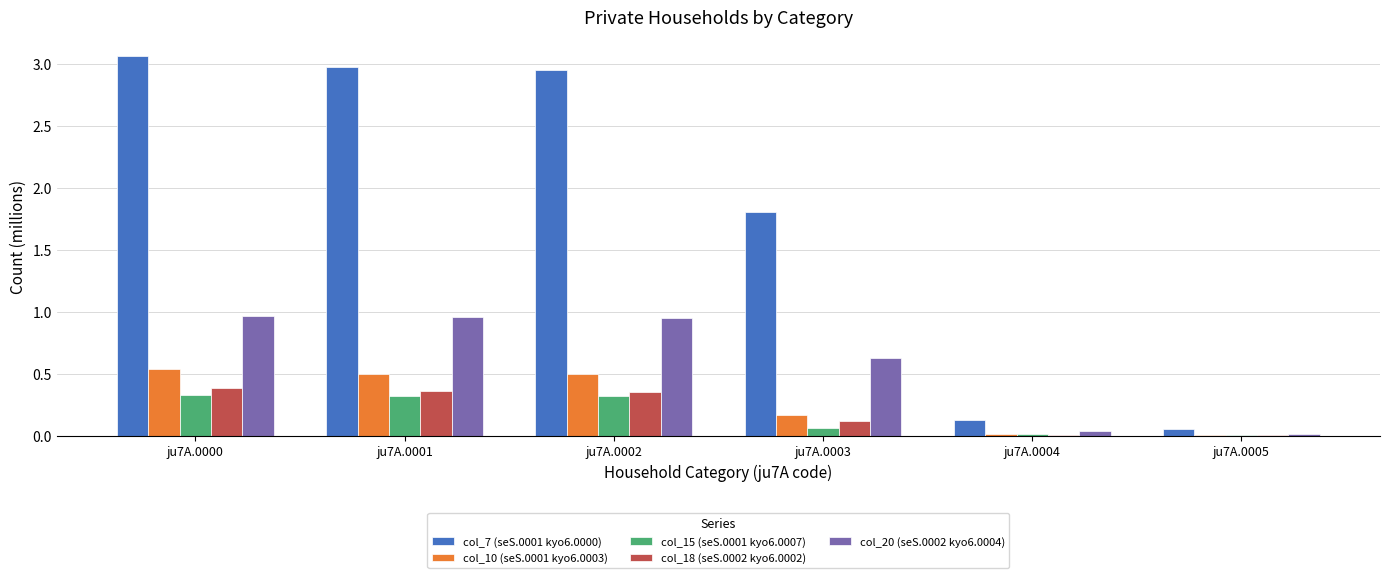

Is the value of col_10 (seS.0001 kyo6.0003) at ju7A.0003 greater than the value of col_20 (seS.0002 kyo6.0004) at ju7A.0004?

Yes